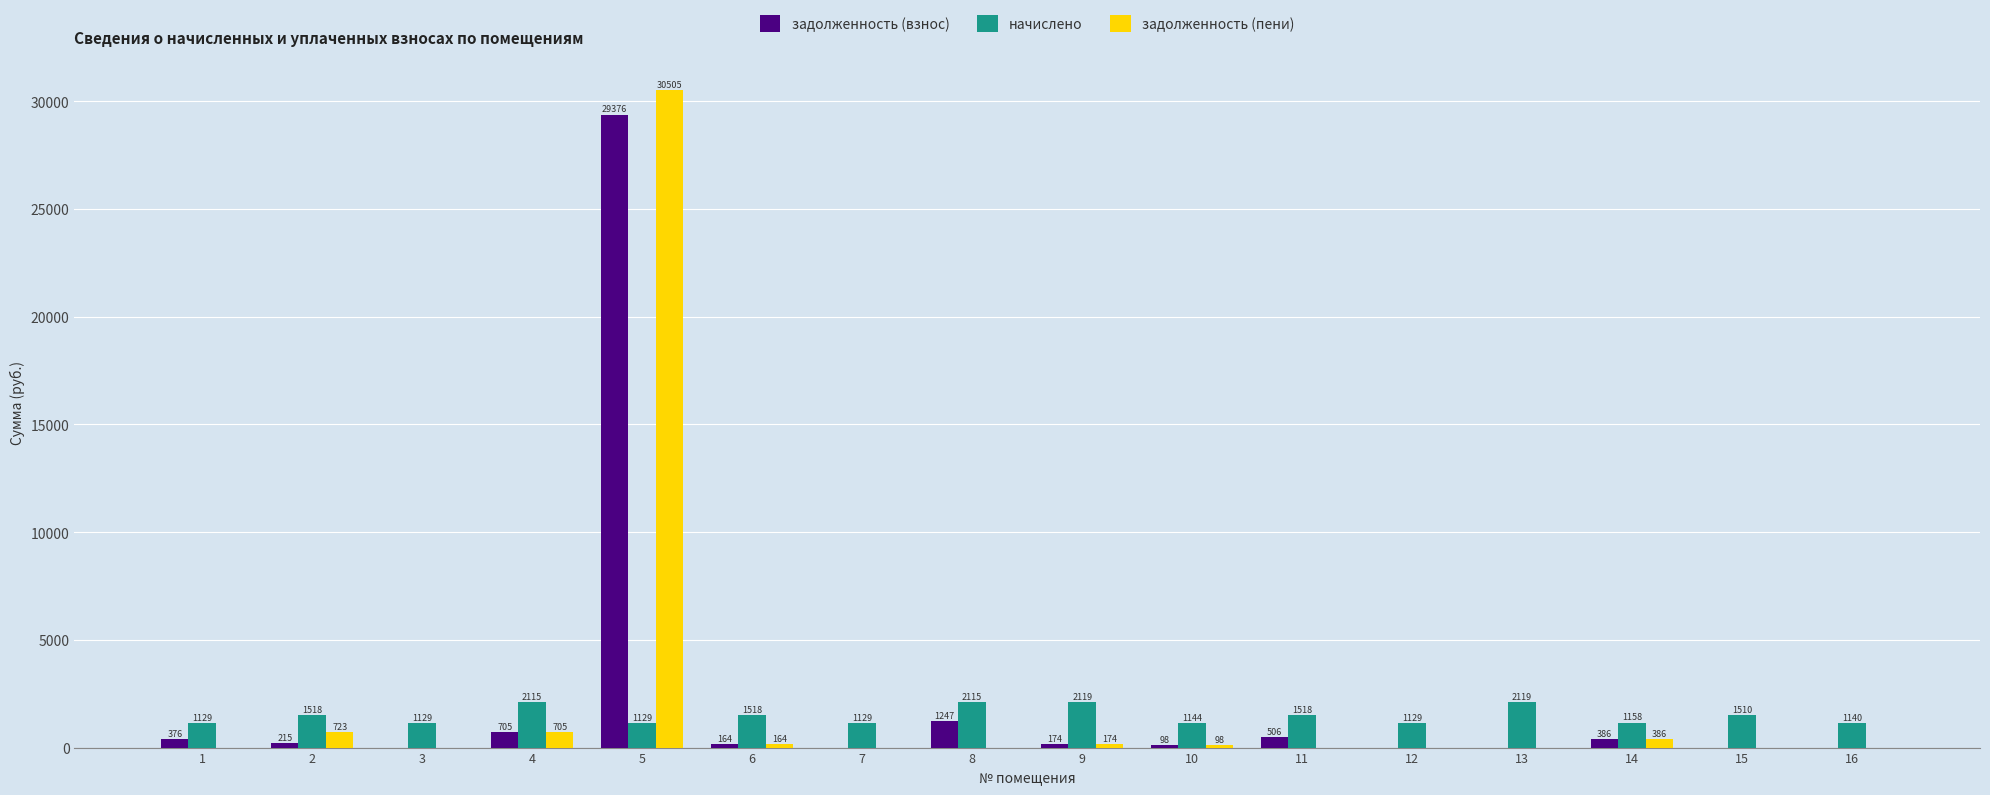

What is the sum of the задолженность (пени) values at 5 and 3?

30505.0